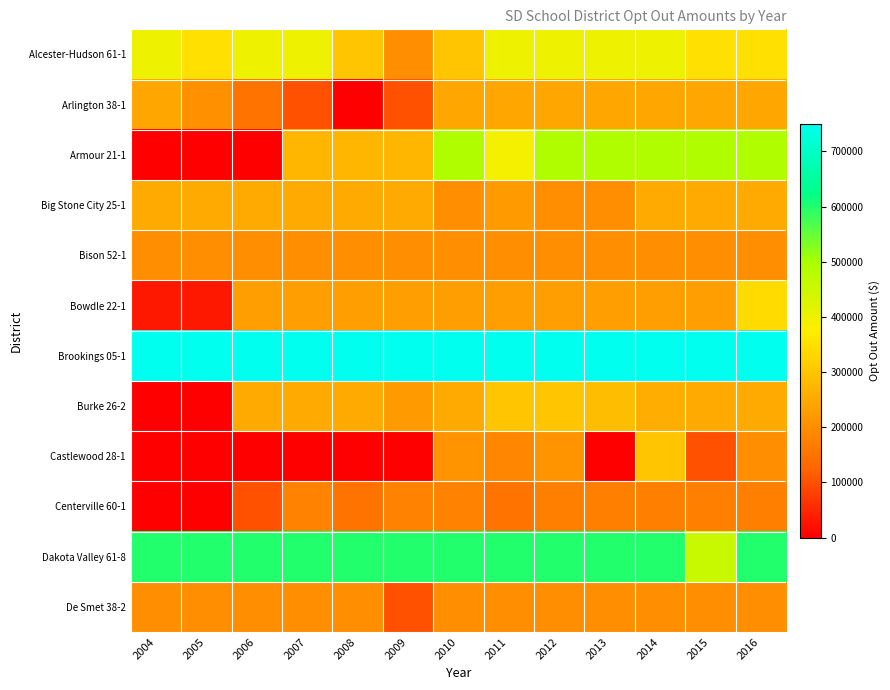

List the series in order of their peak value, lowest first.

Centerville 60-1, Bison 52-1, De Smet 38-2, Arlington 38-1, Big Stone City 25-1, Burke 26-2, Castlewood 28-1, Bowdle 22-1, Alcester-Hudson 61-1, Armour 21-1, Dakota Valley 61-8, Brookings 05-1